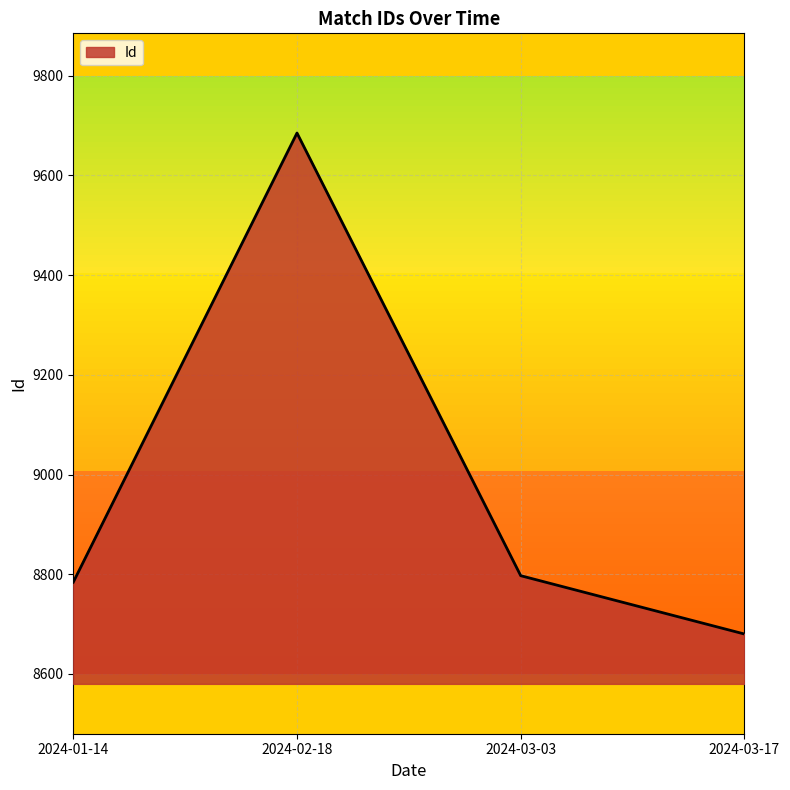

Reading left to right, transcribe all the data shown in this chart.

2024-01-14=8784	2024-02-18=9685	2024-03-03=8797	2024-03-17=8680